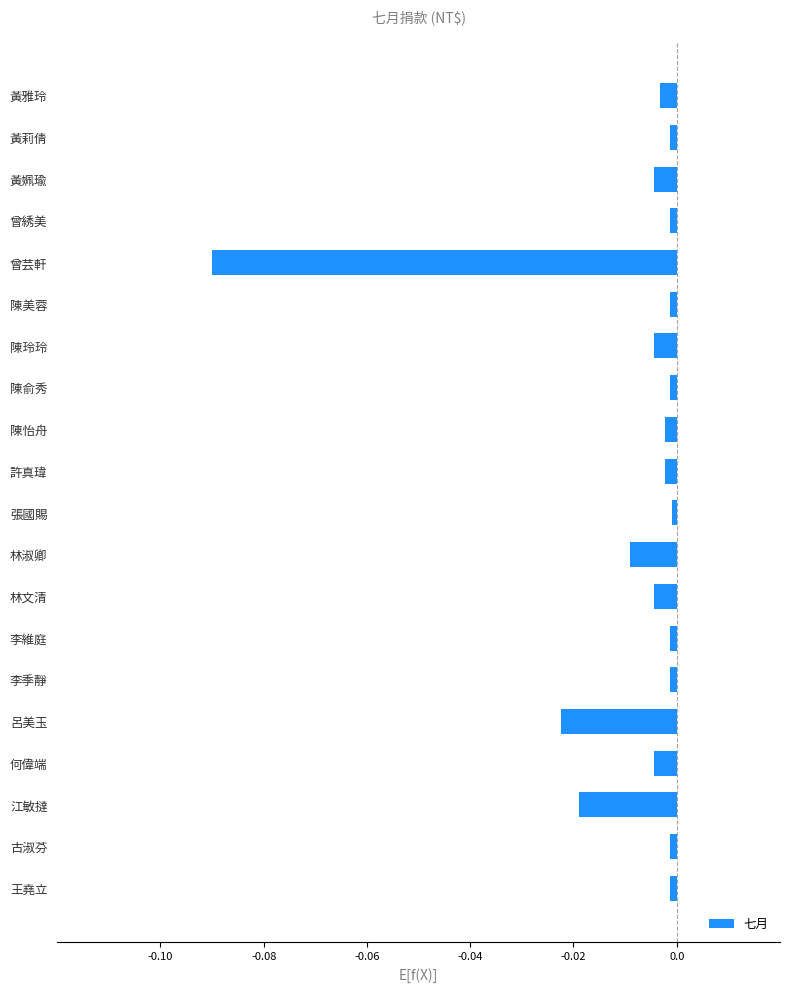

At which category does the chart reach its minimum across all series?

曾芸軒